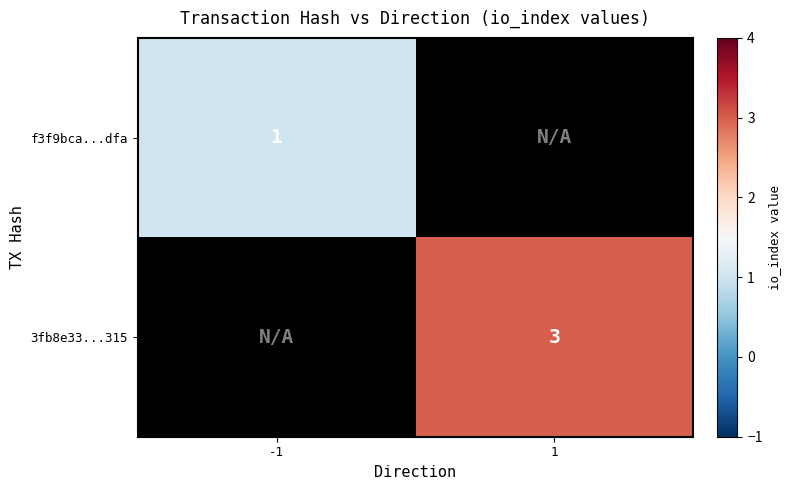

Is the value of 3fb8e33...315 at 1 greater than the value of f3f9bca...dfa at -1?

Yes